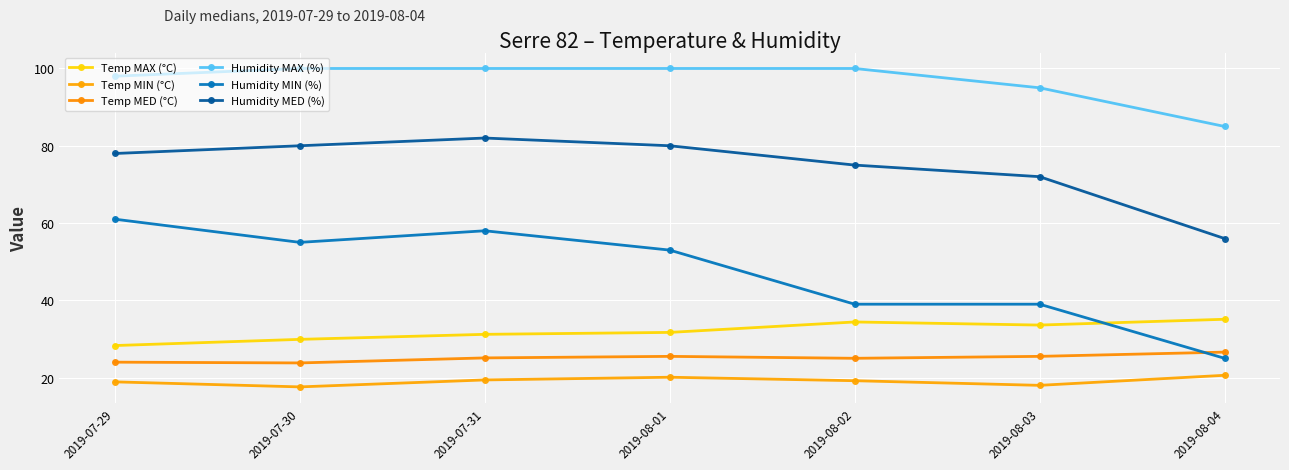

True or false: Humidity MED (%) and Temp MAX (°C) cross at least once.

False